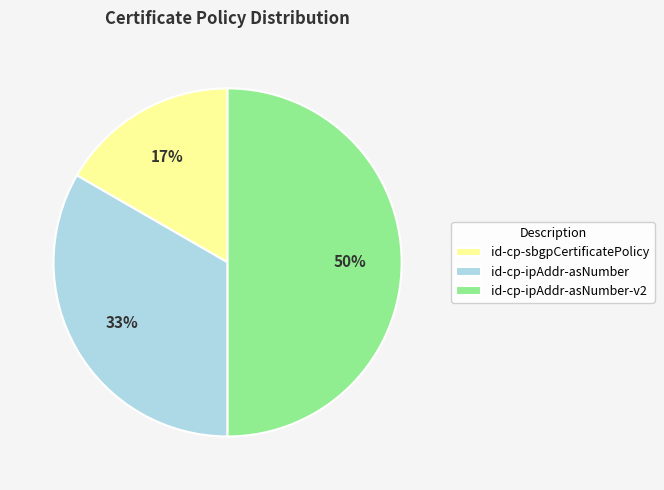

To the nearest percent, what percentage of the pie is id-cp-ipAddr-asNumber-v2?

50%